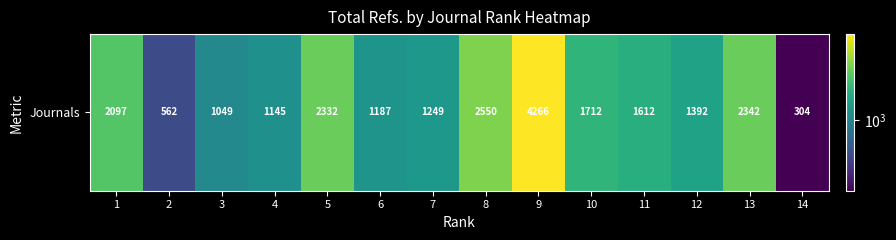

What is the minimum value shown in the chart?

304